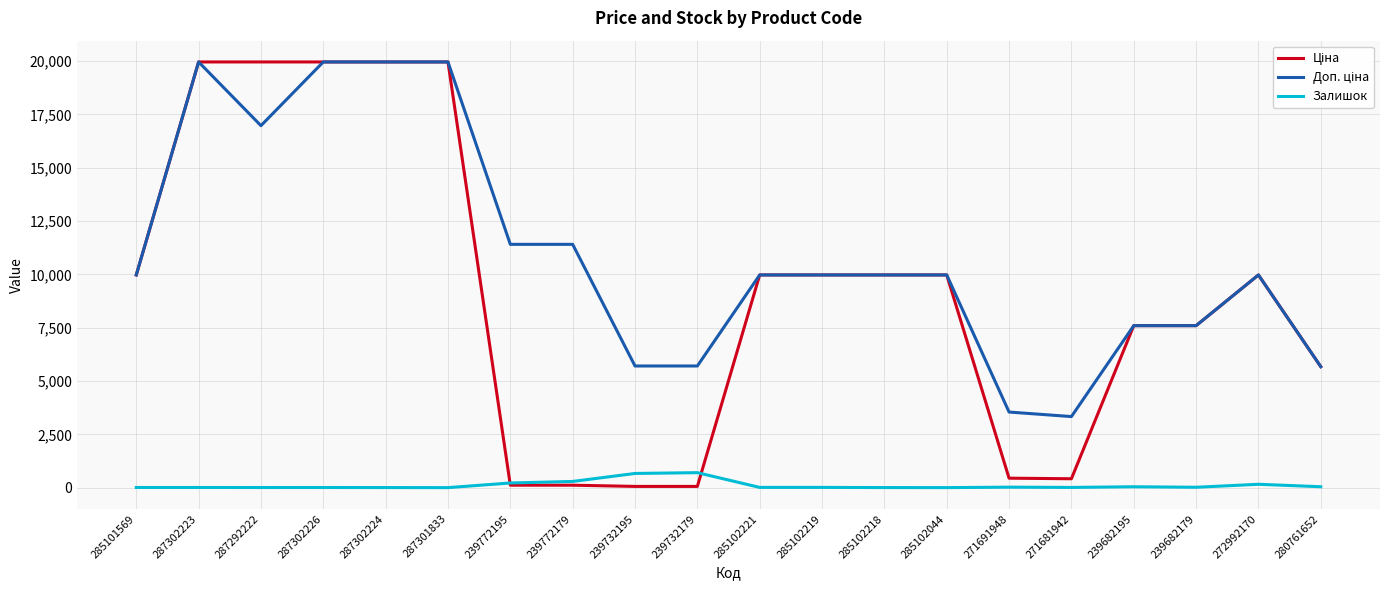

The value of Залишок at 239732179 is 702.0. True or false?

True